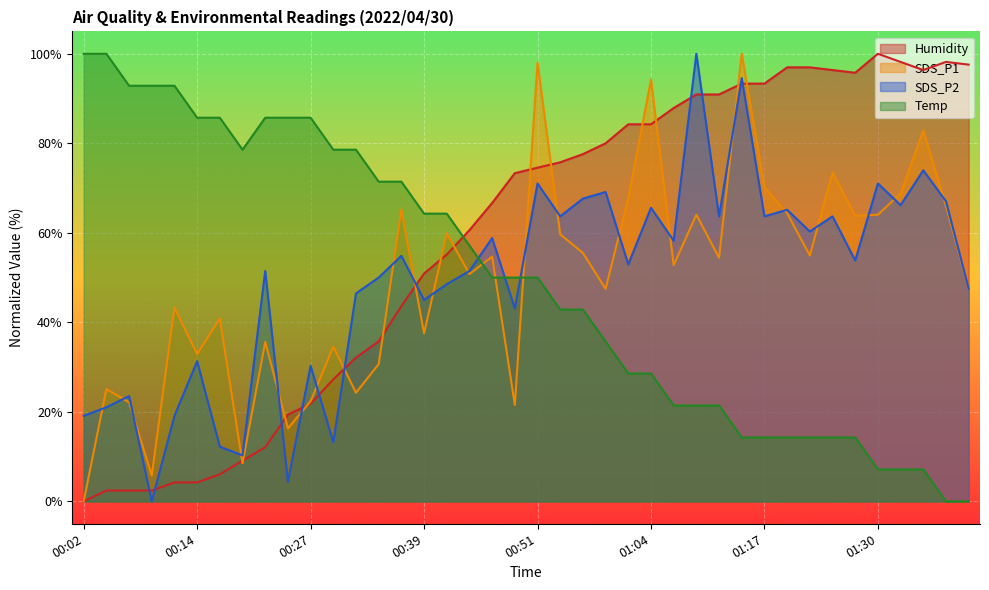

What is the spread (max minus min) of values at 00:04?

97.6